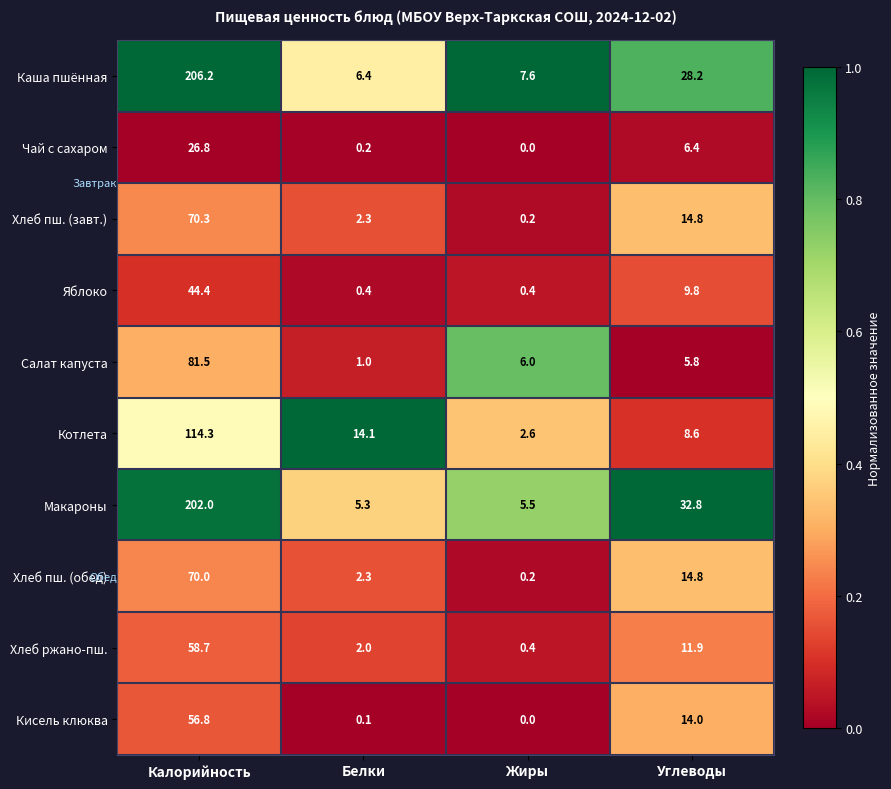

What is the difference between the second highest and minimum values in the Хлеб ржано-пш. series?

11.5